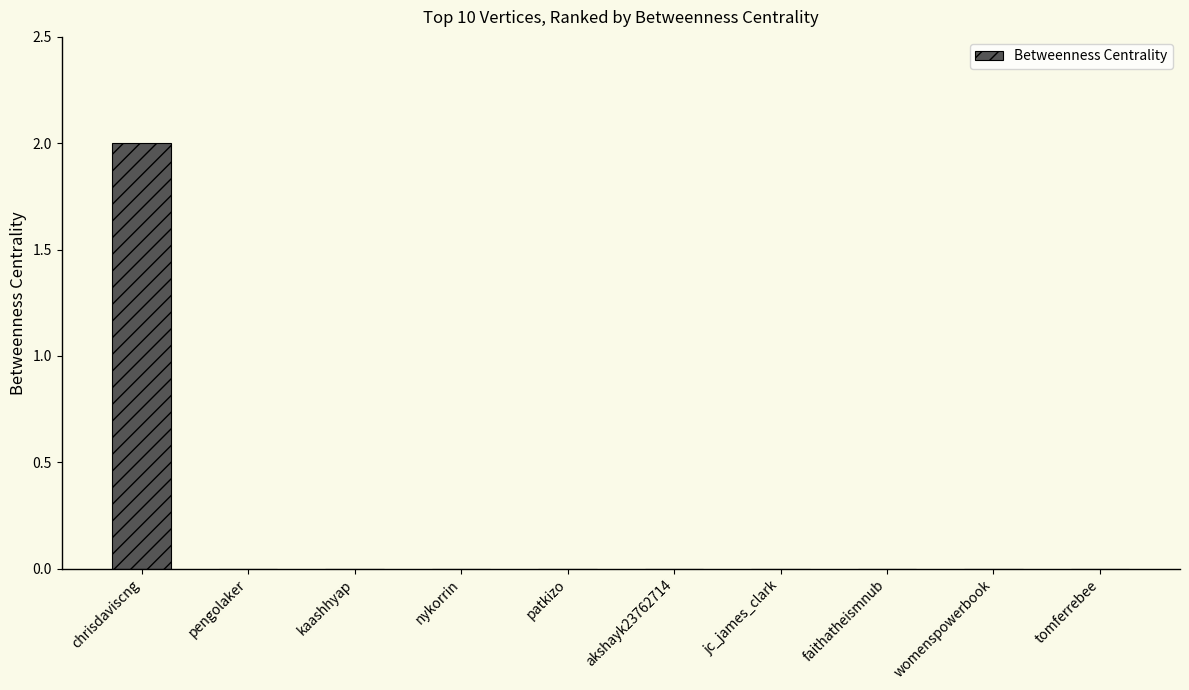

The chart shows a value of 0 at pengolaker. True or false?

True